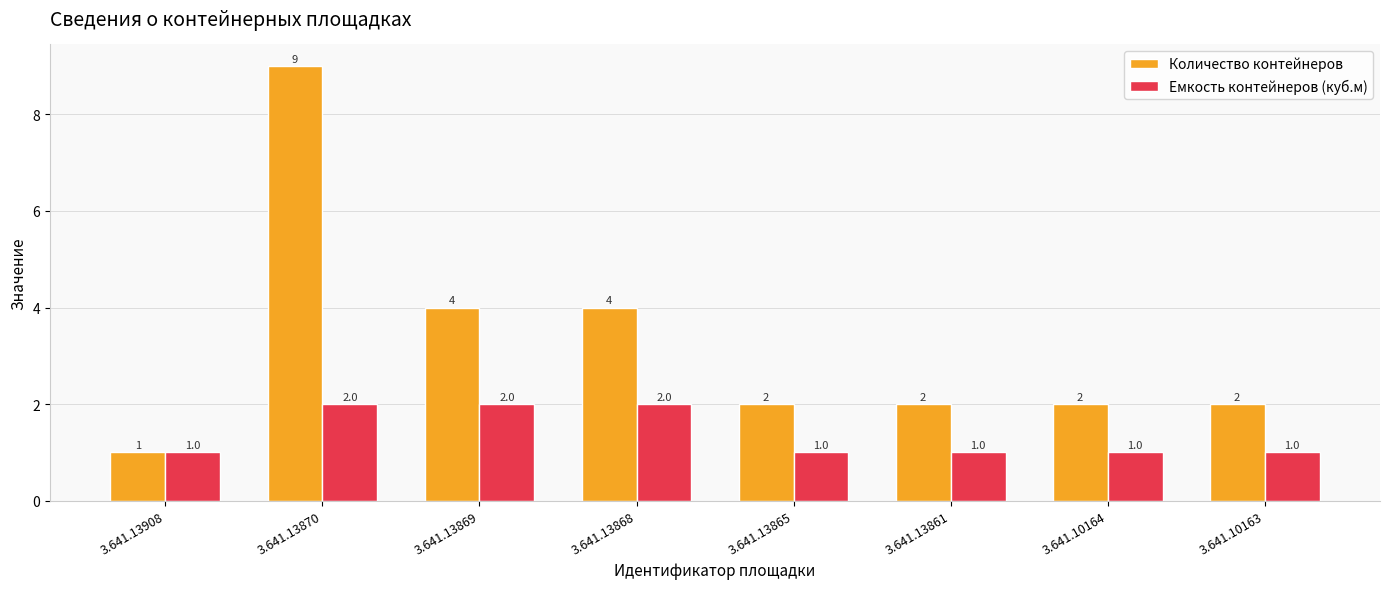

How many bars are there in each group?

2